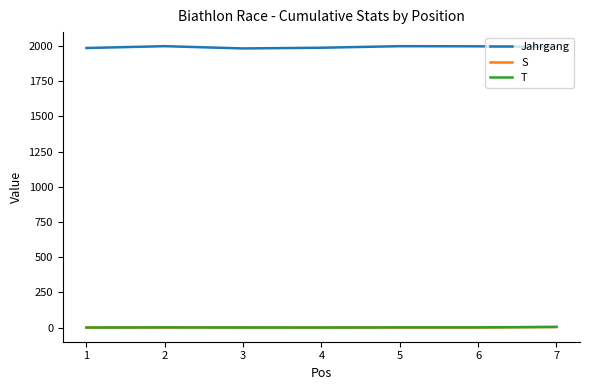

True or false: Jahrgang and S intersect in this chart.

False